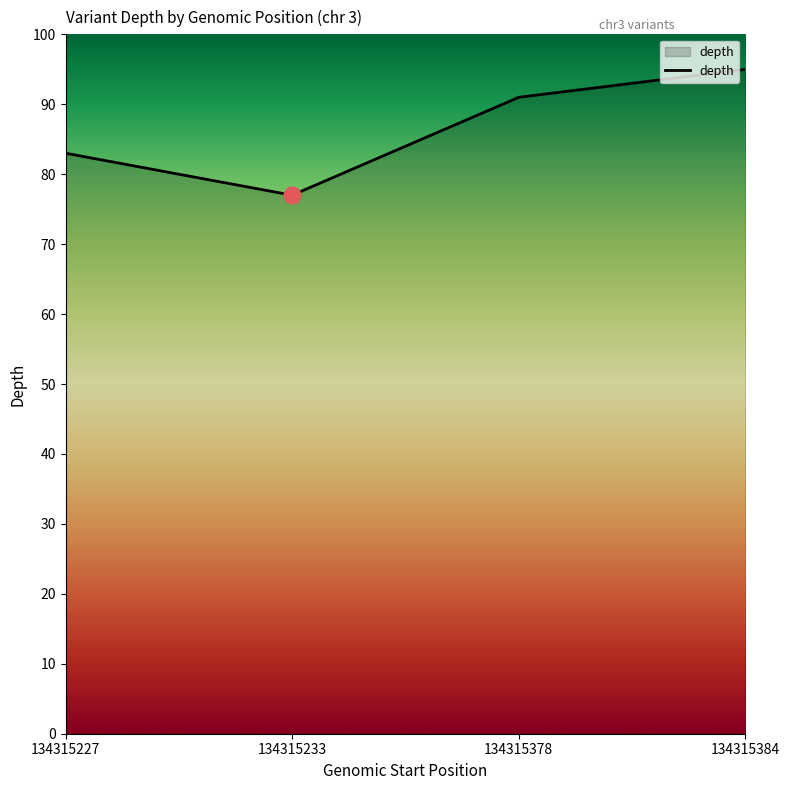

What is the sum of the values at 134315233 and 134315227?

160